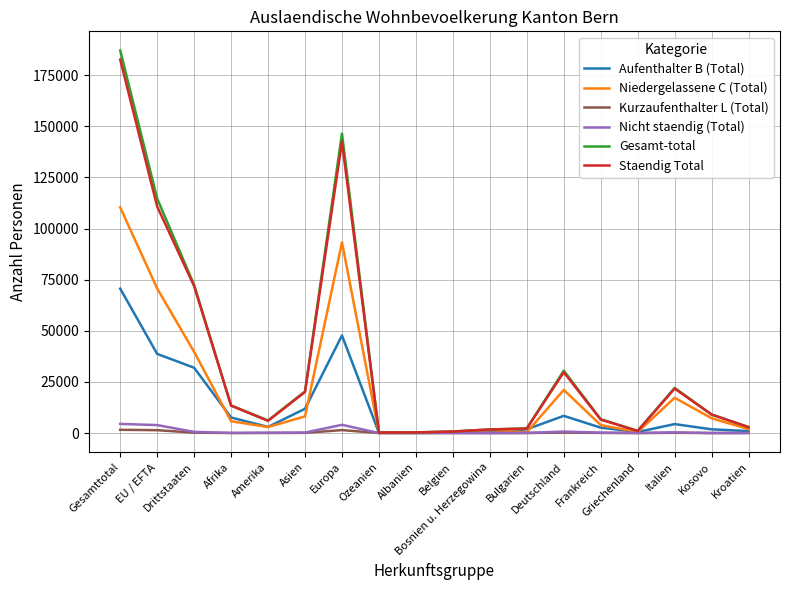

What is the maximum value for Staendig Total?

182603